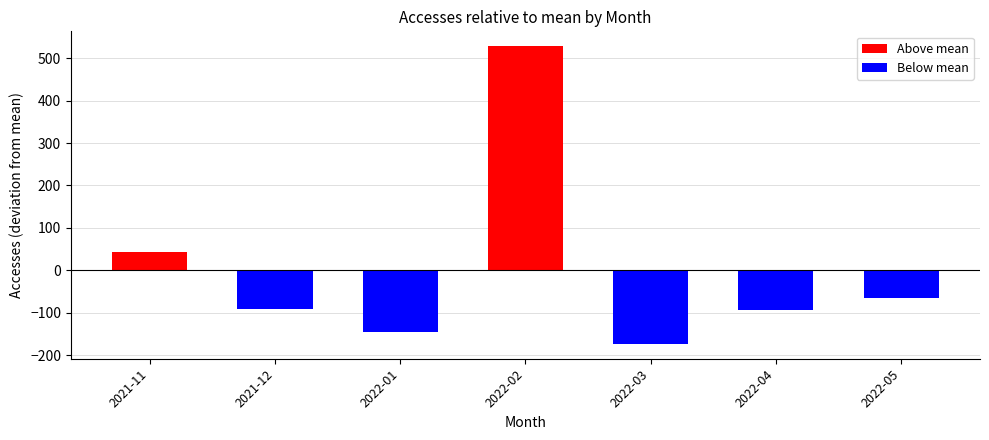

What is the difference between the maximum and minimum values?

702